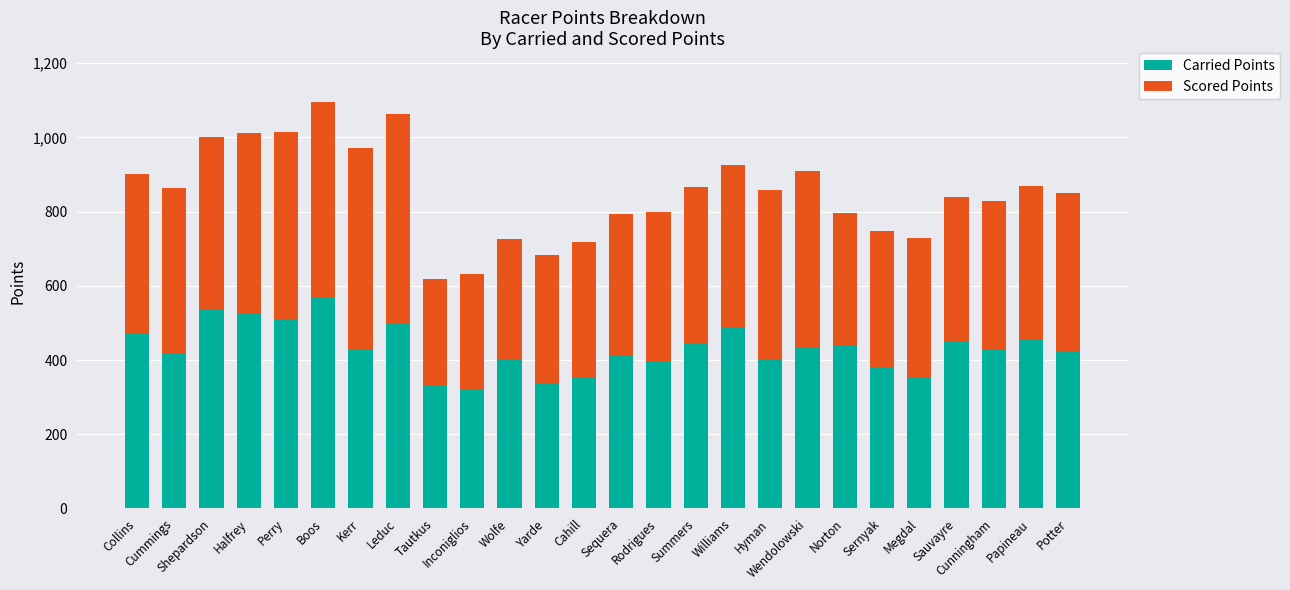

Is it true that Carried Points equals 380.8 at Sernyak?

True